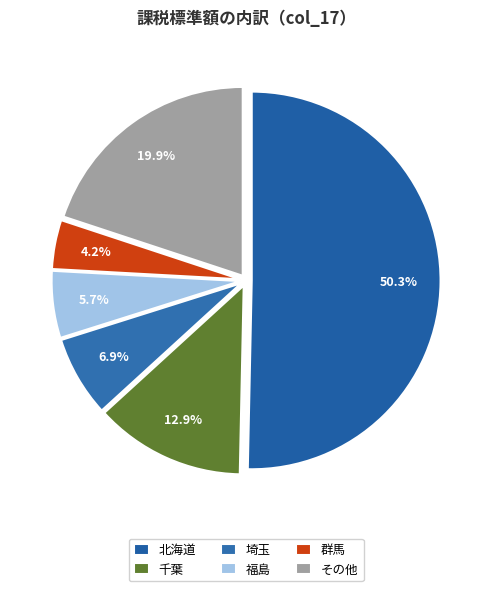

Does 北海道 account for over 50% of the chart?

Yes